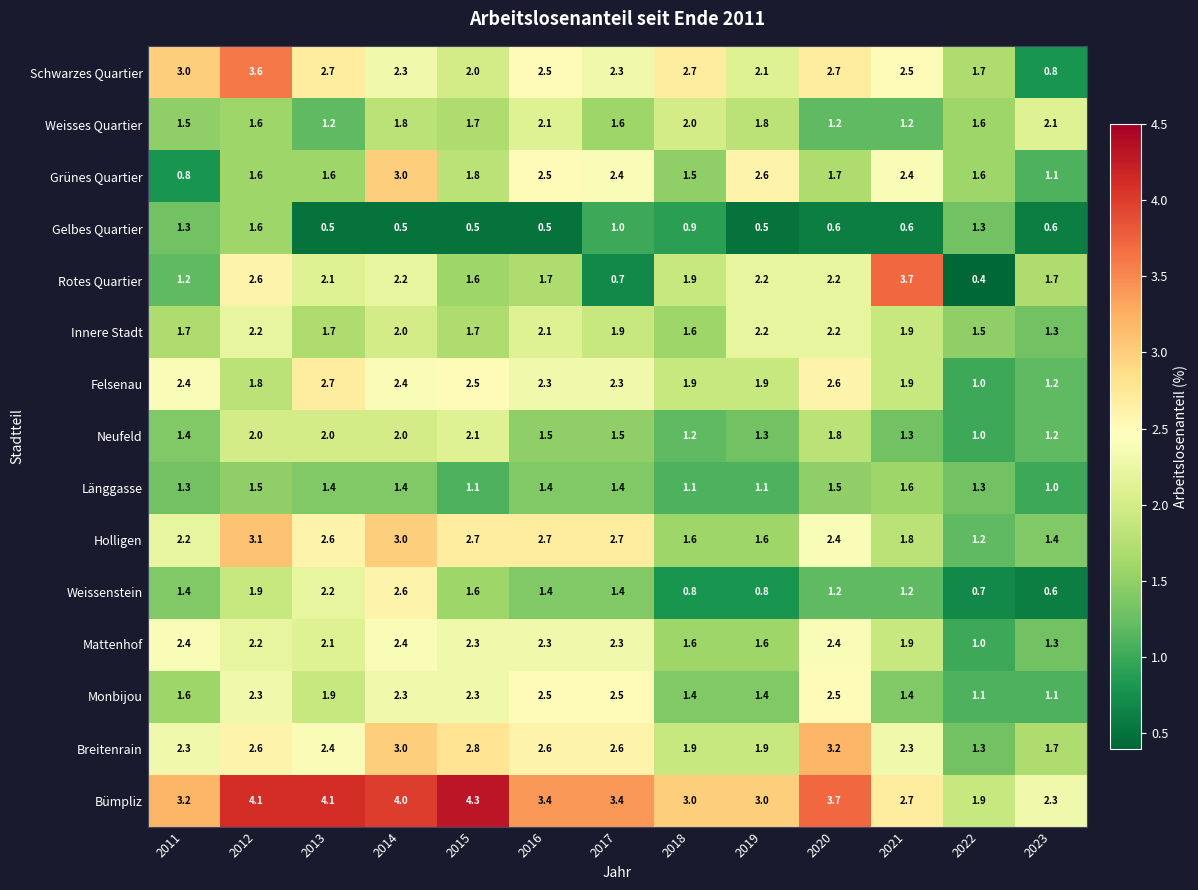

What is the sum of the Neufeld values at 2015 and 2012?

4.1